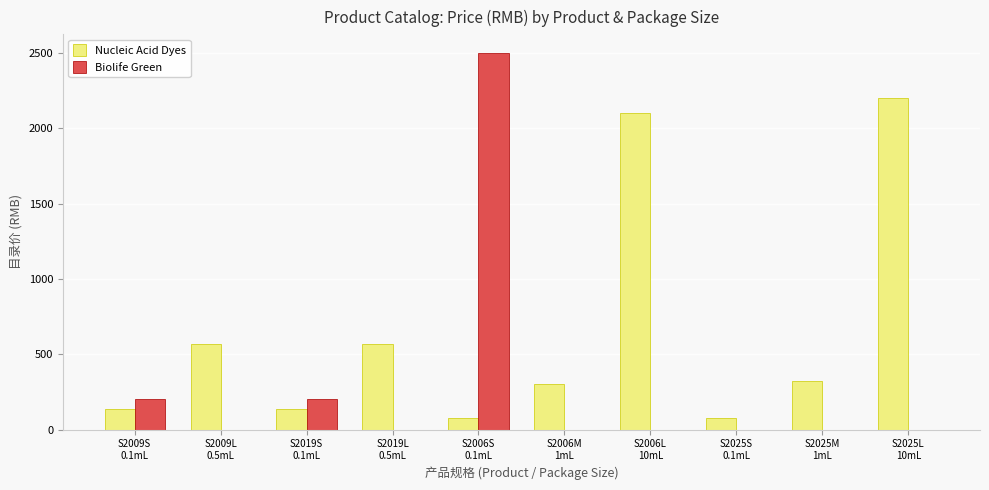

Which series has the largest total across all categories?

Nucleic Acid Dyes